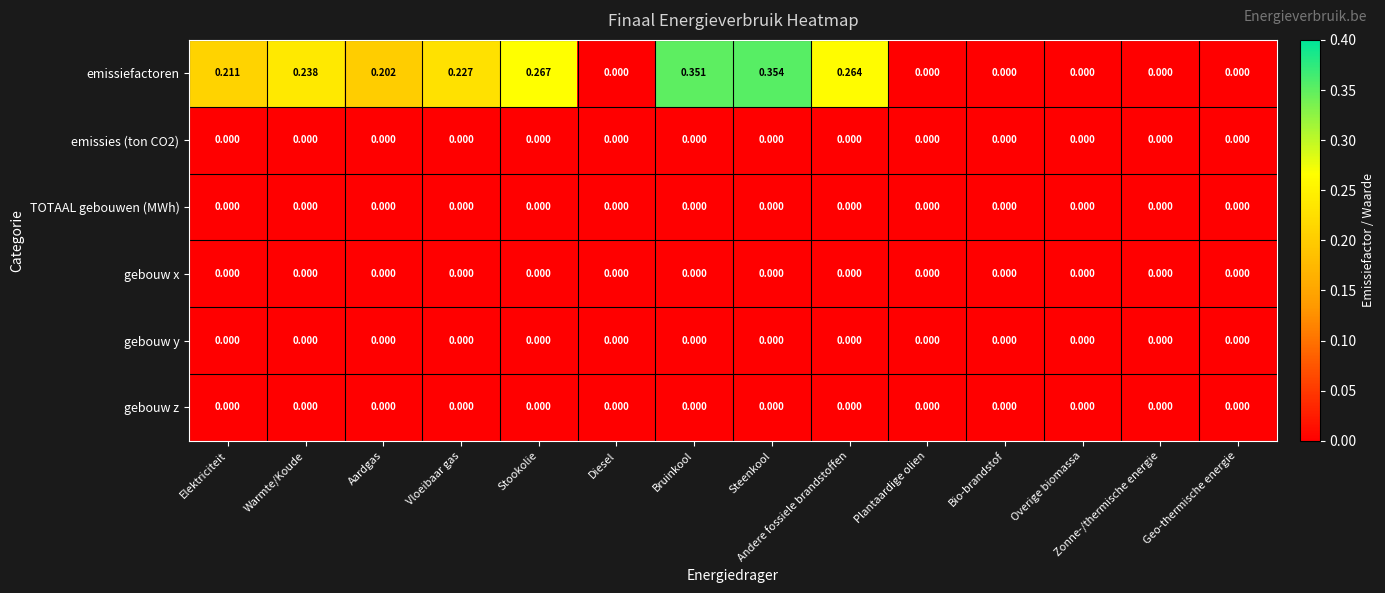

Count the number of data series in this chart.

6